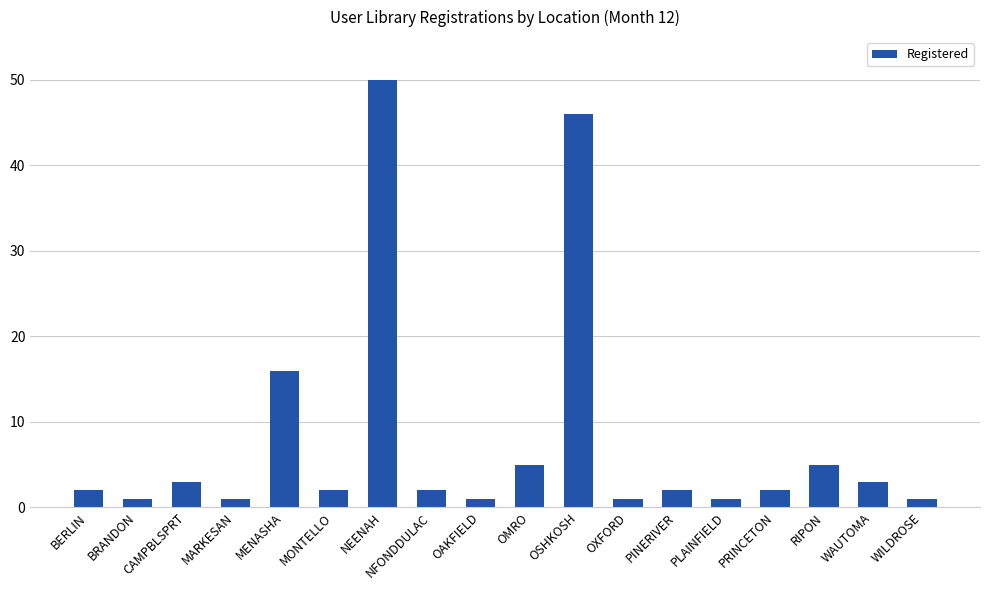

The value at RIPON is 5. True or false?

True